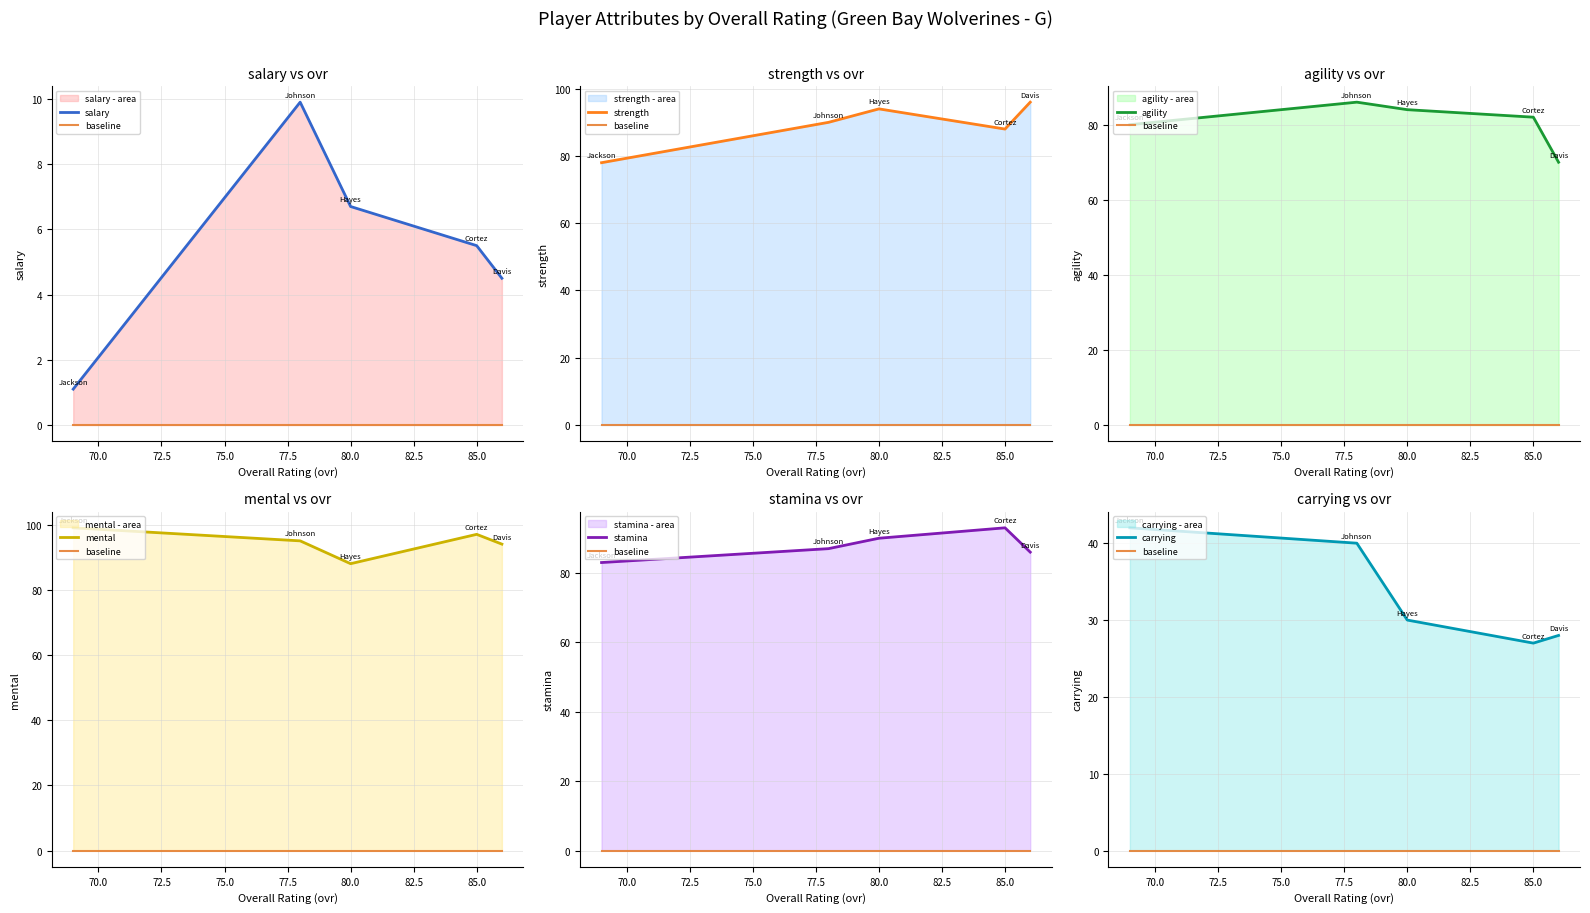

In salary, how many points are higher than both neighbors (excluding endpoints)?

1